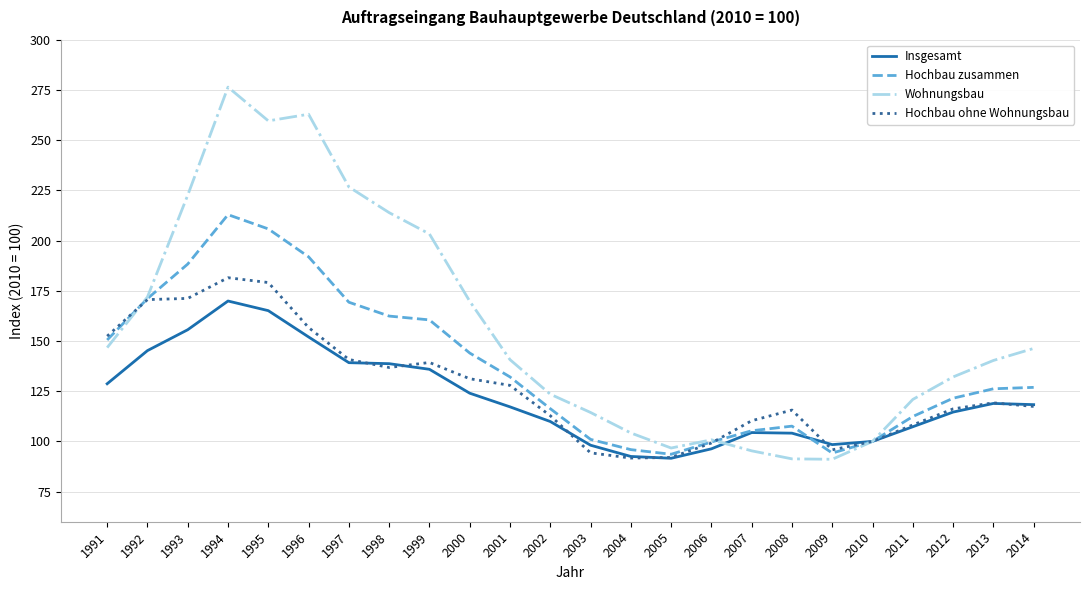

What value does the Hochbau ohne Wohnungsbau series have at 2005?

92.0